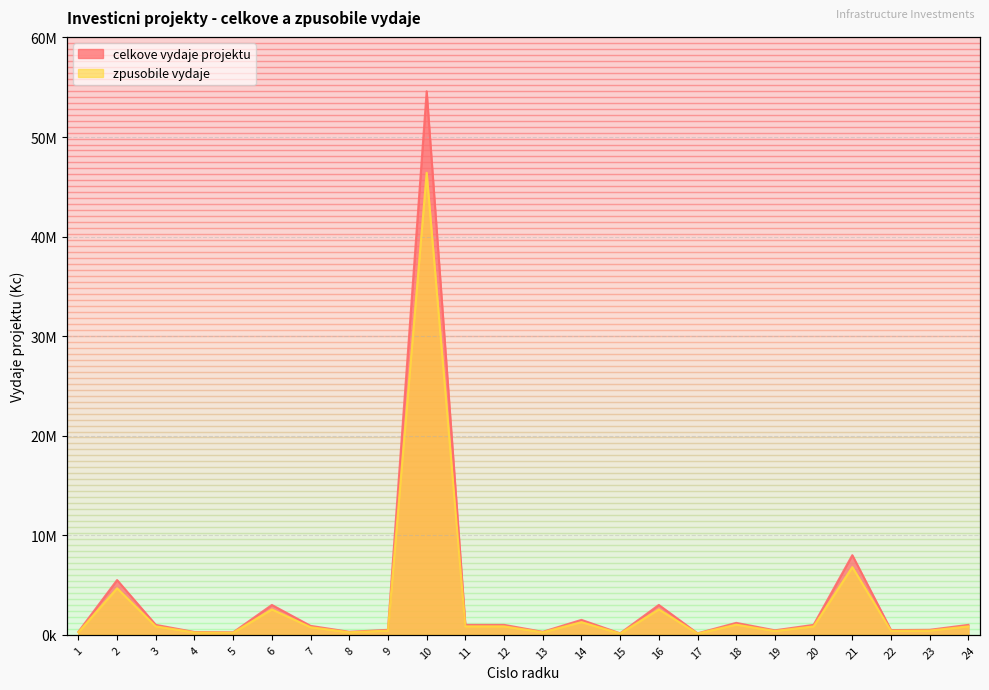

True or false: zpusobile vydaje and celkove vydaje projektu intersect in this chart.

False